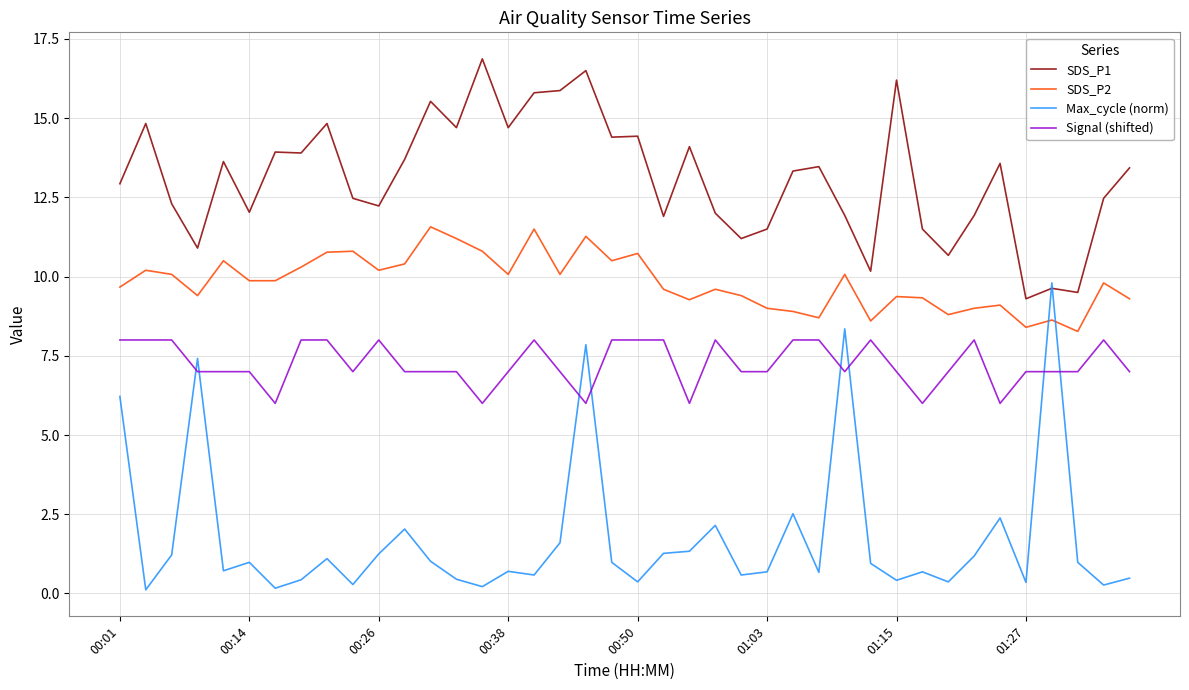

Which series has the widest spread of values?

Max_cycle (norm)